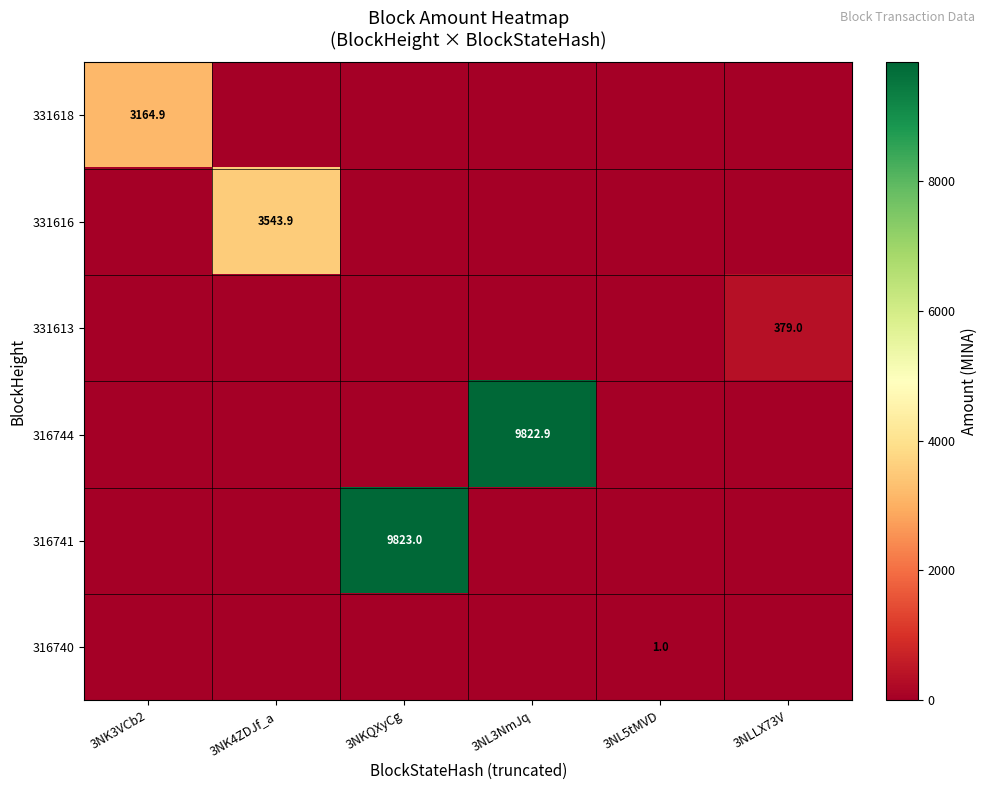

Rank the series by their maximum value, from lowest to highest.

316740, 331613, 331618, 331616, 316744, 316741